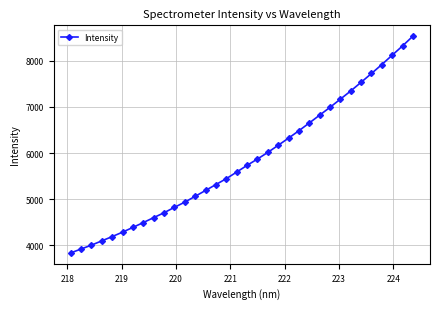

What is the difference between the maximum and second lowest values?

4610.2